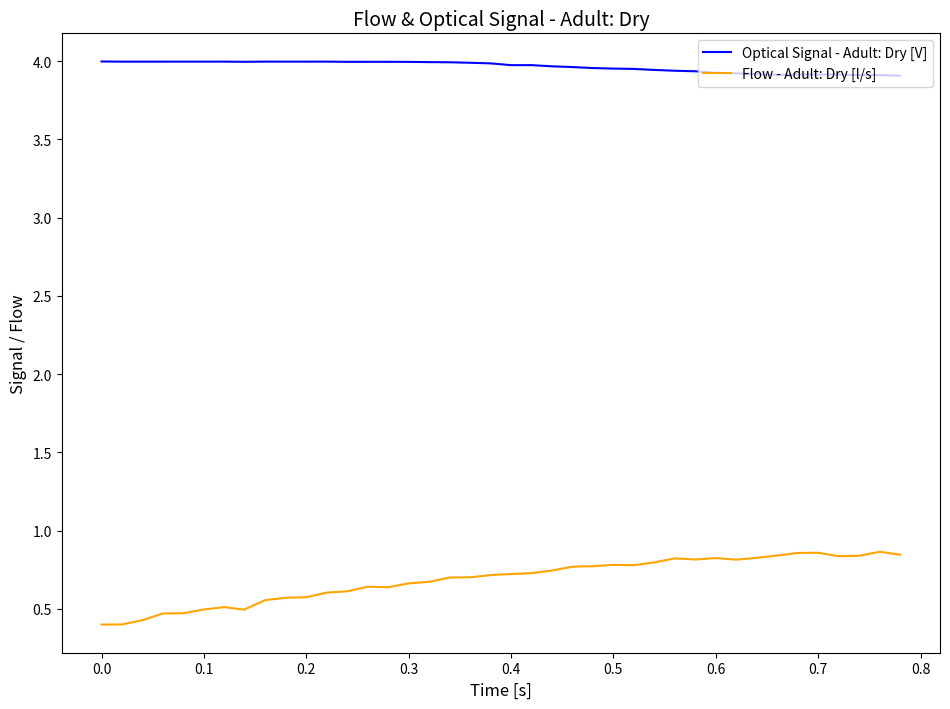

Which series has the largest range (max minus min)?

Flow - Adult: Dry [l/s]